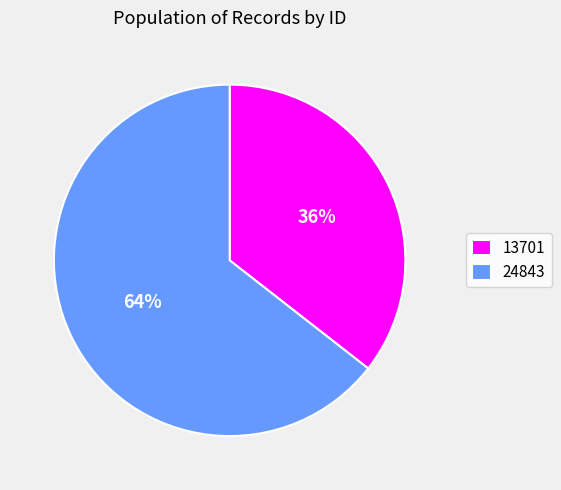

What percentage is the 24843 slice, to the nearest percent?

64%